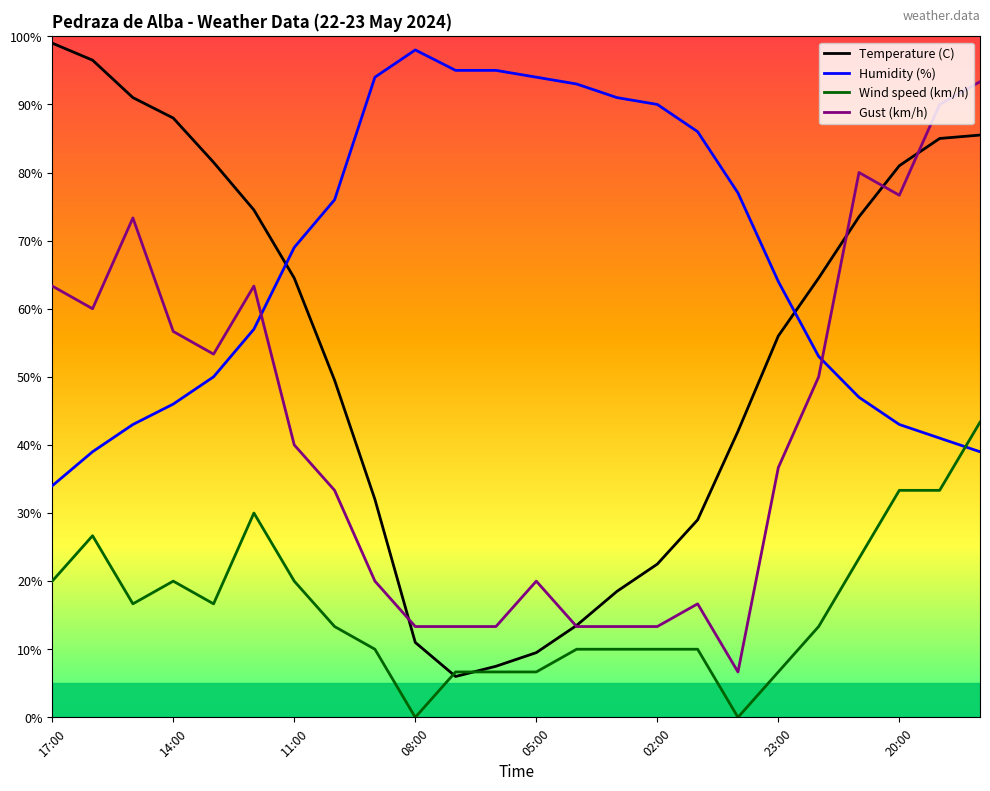

At how many categories does at least one series exceed 70?

21